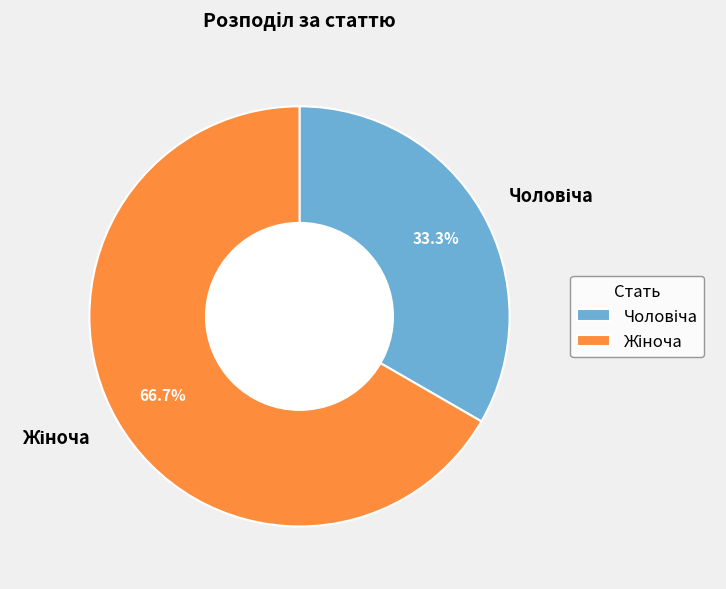

Is there any slice that represents more than half of the pie?

Yes